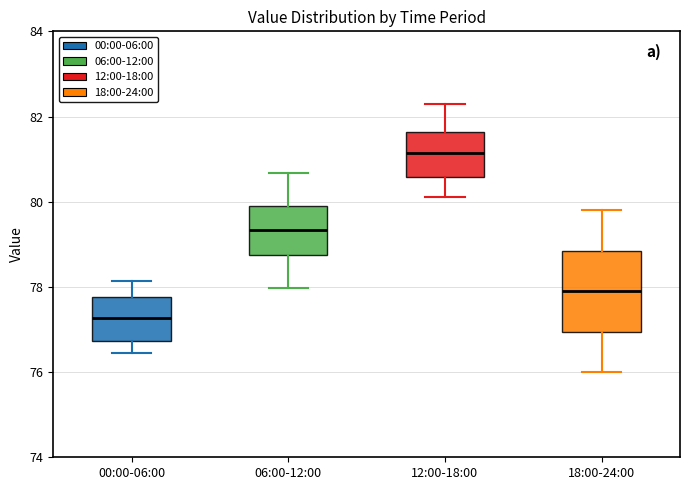

Reading left to right, transcribe this box plot: for each box, give where its median line is, the range the box spans, and where its two whiskers end, as read against the y-axis. The values are not printed on the chart, so give them approximately, as read against the axis.

00:00-06:00: median 77.2, box 76.8 to 77.8, whiskers 76.4 to 78.2
06:00-12:00: median 79.4, box 78.8 to 79.8, whiskers 78.0 to 80.6
12:00-18:00: median 81.2, box 80.6 to 81.6, whiskers 80.2 to 82.4
18:00-24:00: median 78.0, box 77.0 to 78.8, whiskers 76.0 to 79.8